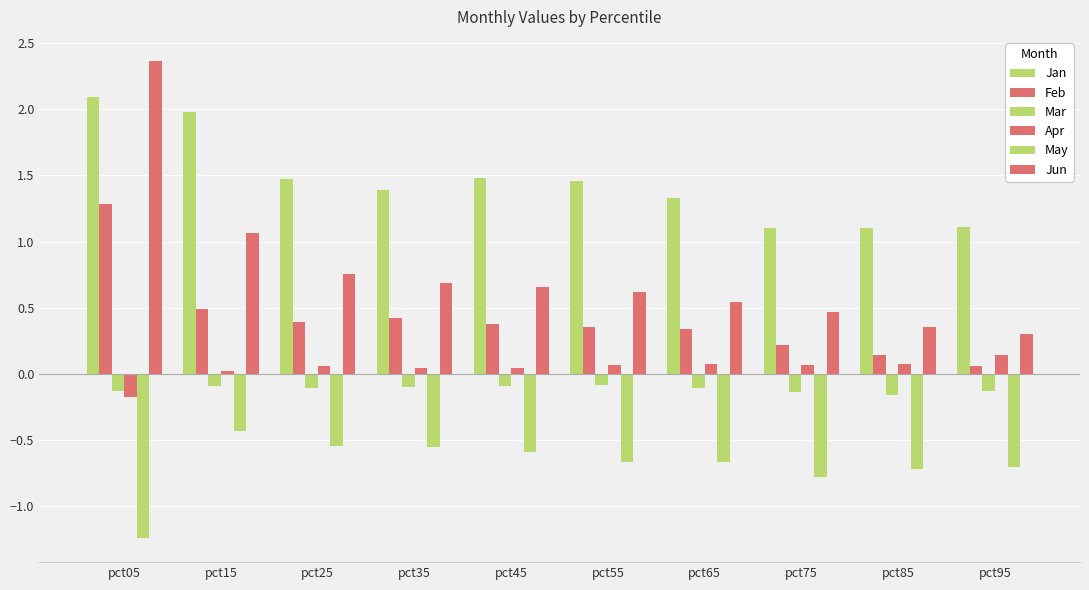

How many groups of bars are there?

10